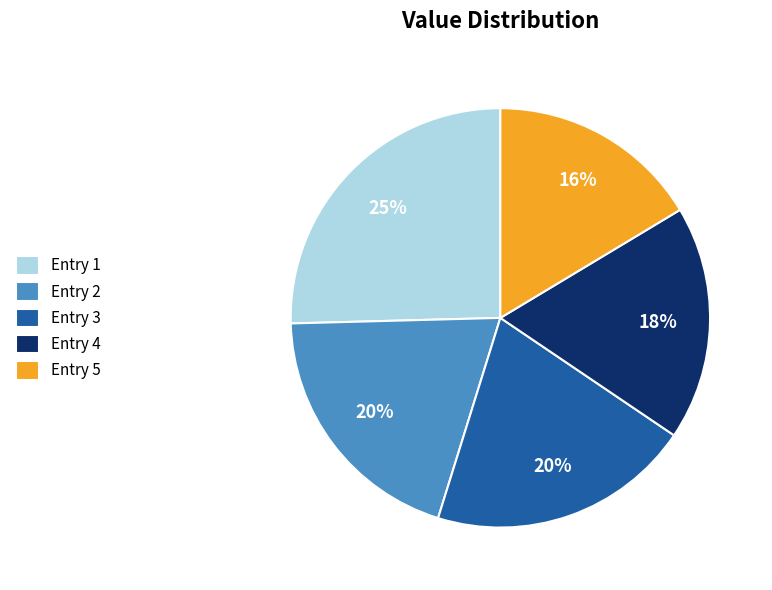

To the nearest percent, what is the difference between the largest and smallest slice percentages?

9%